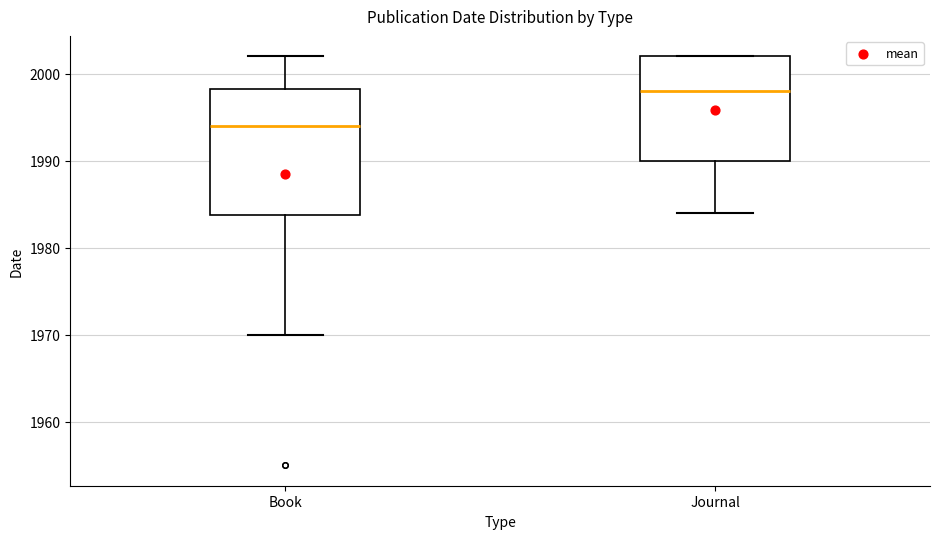

Which box has the highest median line?

Journal